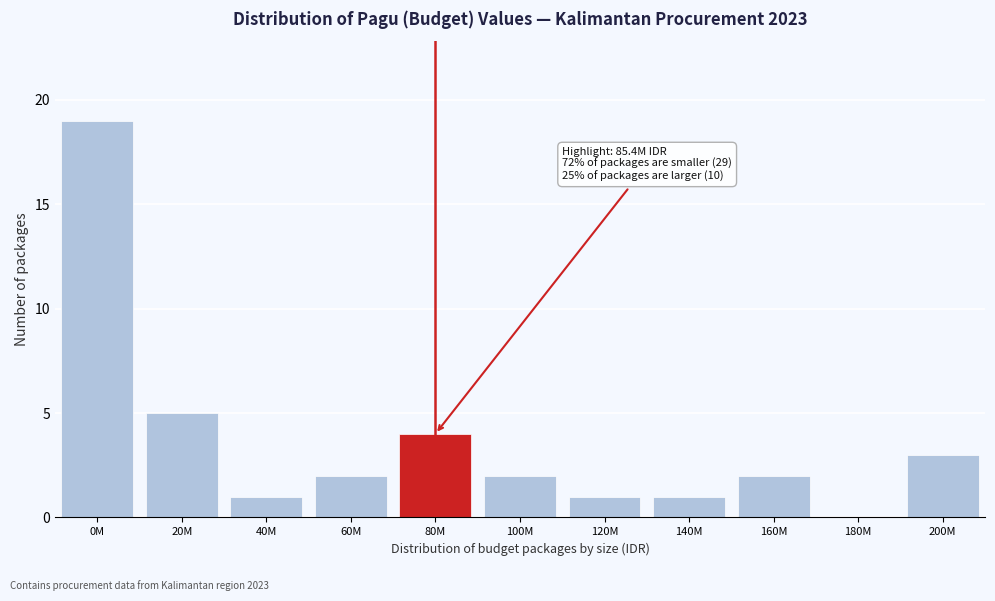

Reading left to right, list all the values displayed in this chart.

0M=19	20M=5	40M=1	60M=2	80M=4	100M=2	120M=1	140M=1	160M=2	180M=0	200M=3